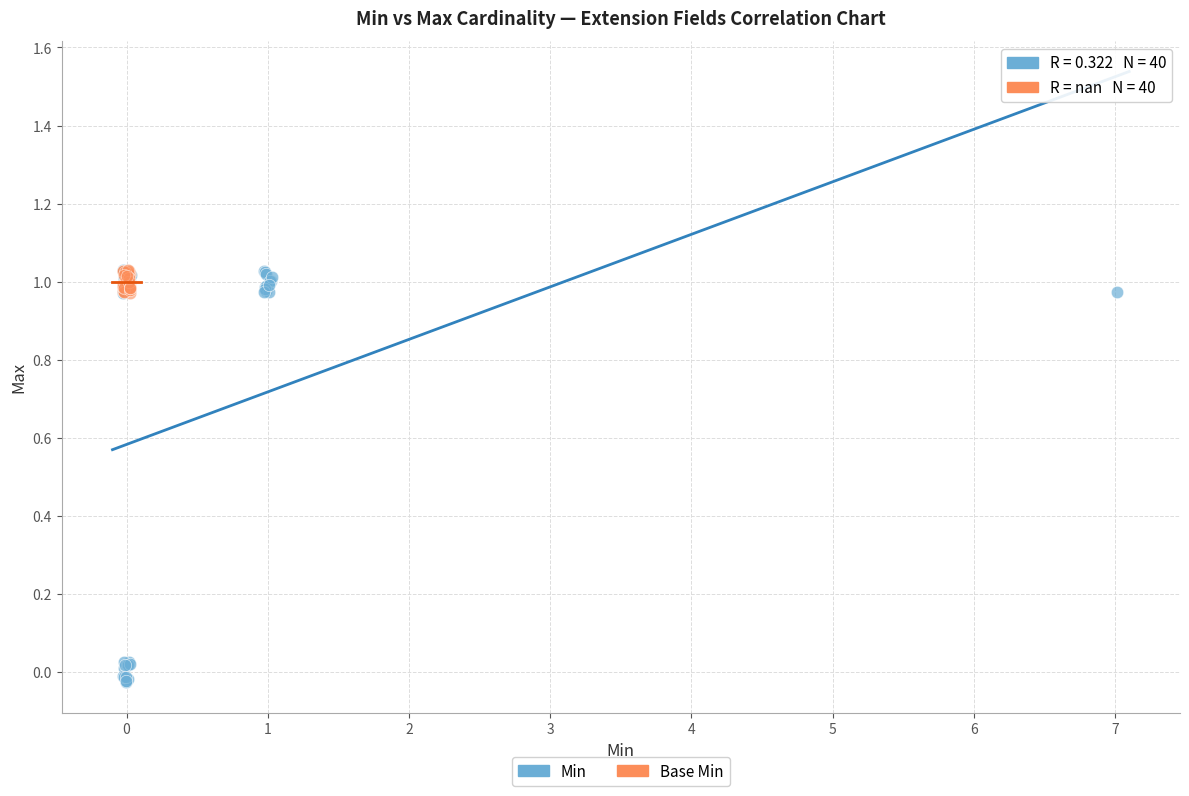

Which series contains the lowest Y value?

Min